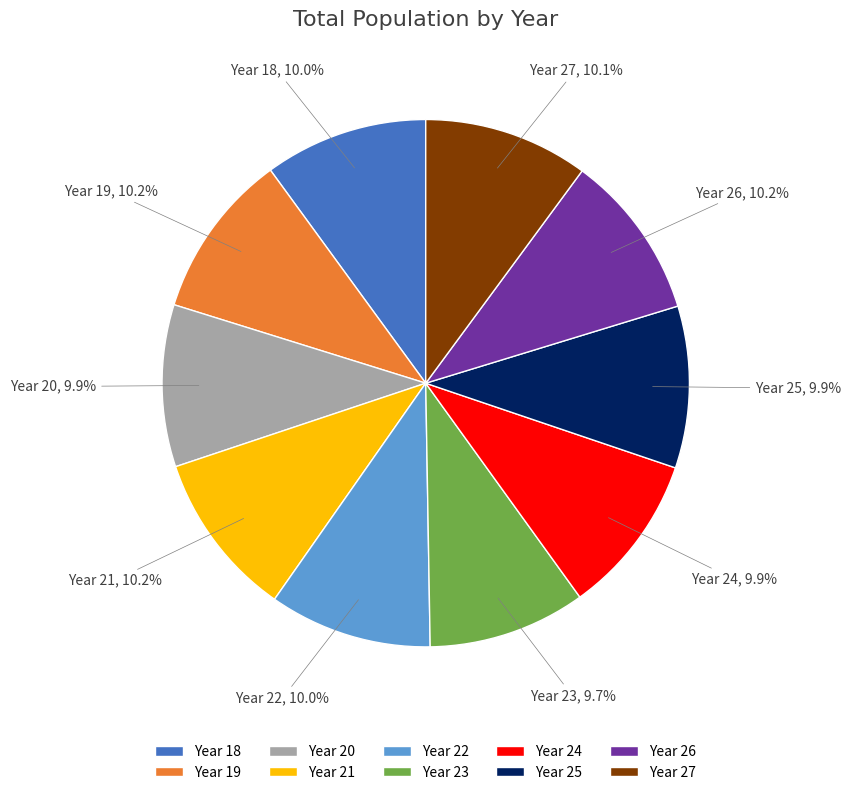

Is there a majority slice in this chart?

No